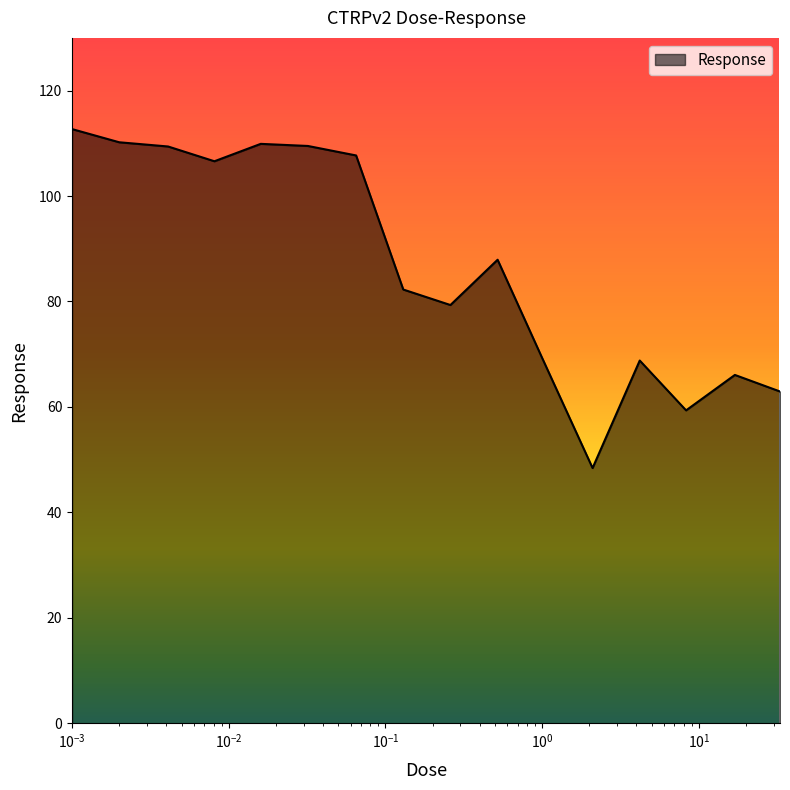

What is the difference between the maximum and minimum values?

64.3